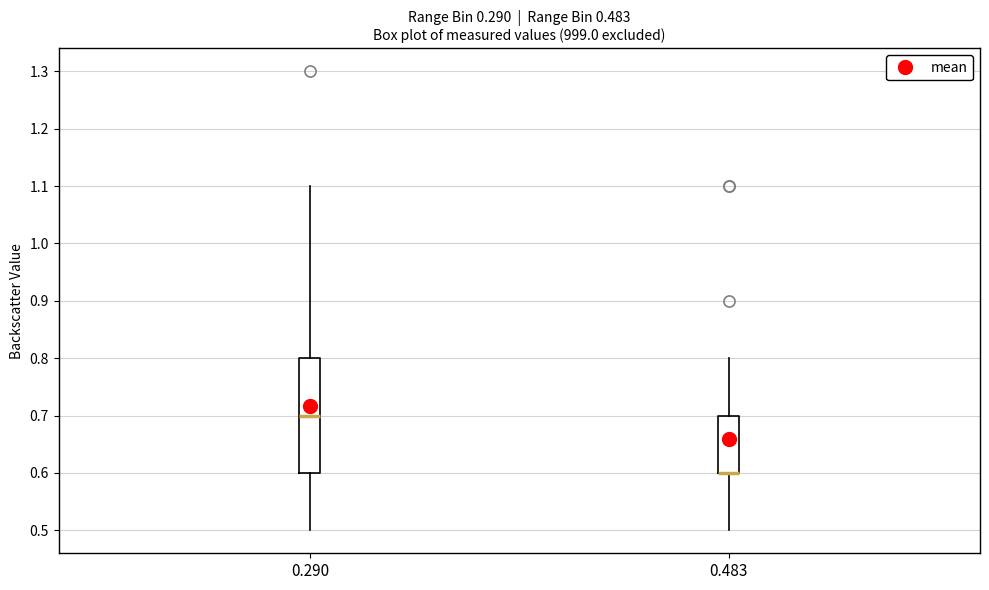

Which box is the tallest, from its lower edge to its upper edge?

0.290